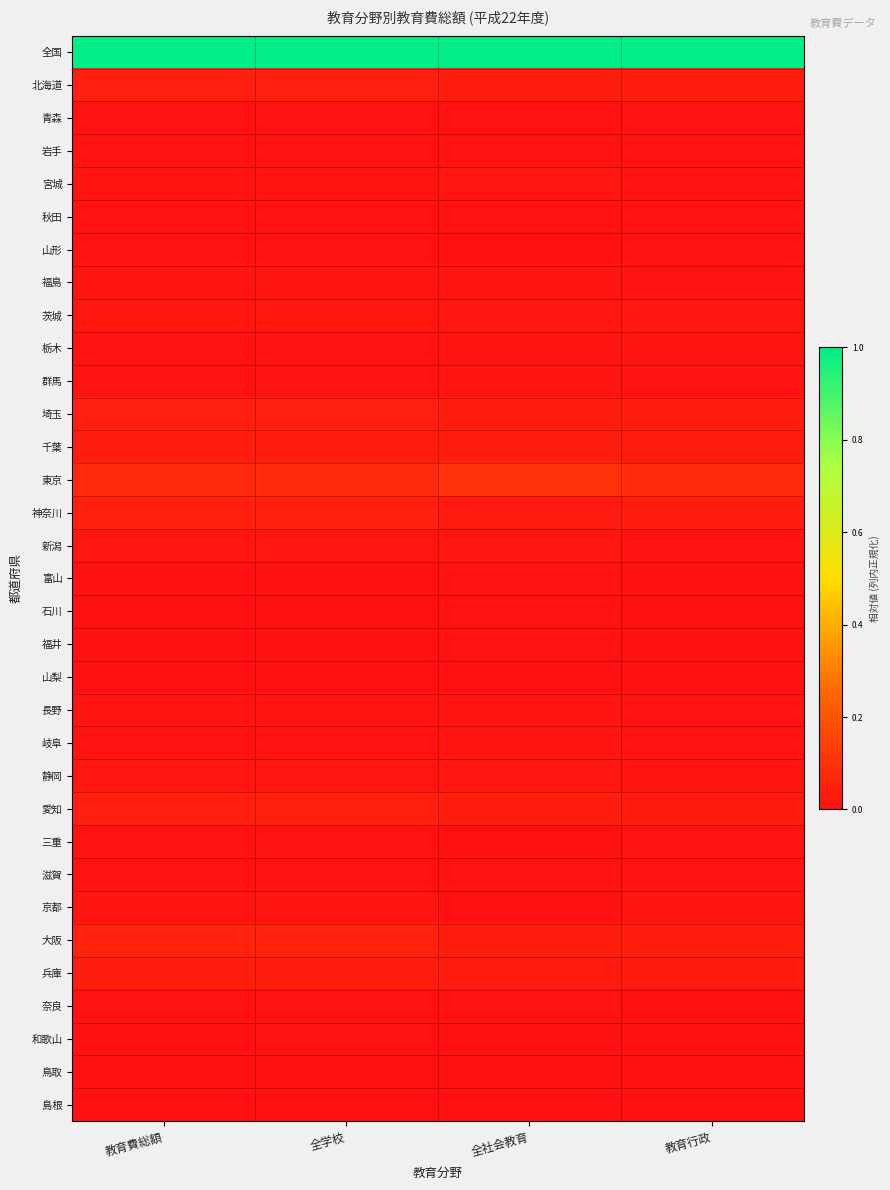

Which series has the largest total across all categories?

全国